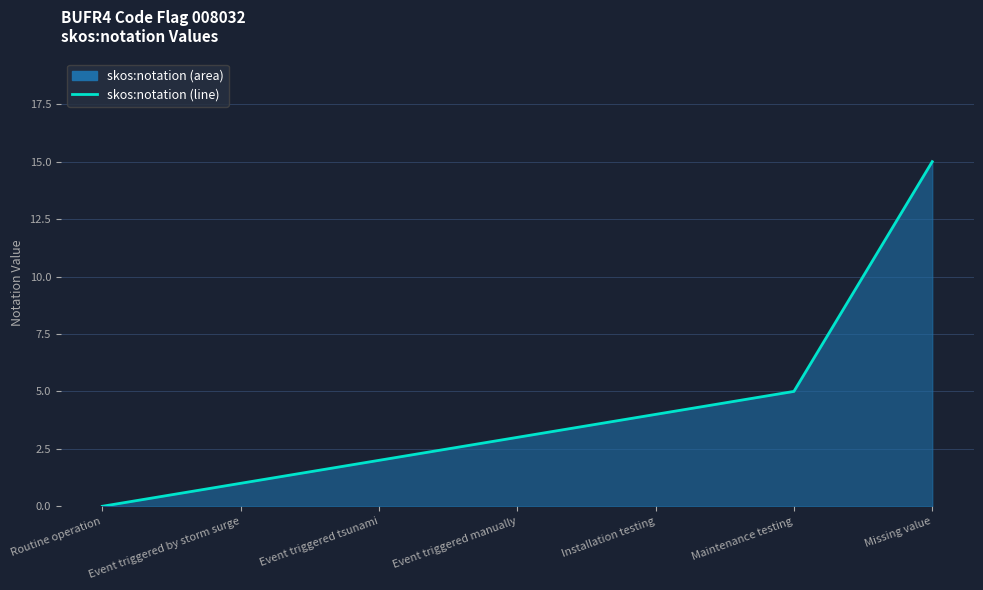

Reading right to left, what are all the values shown in this chart?

Missing value=15	Maintenance testing=5	Installation testing=4	Event triggered manually=3	Event triggered tsunami=2	Event triggered by storm surge=1	Routine operation=0